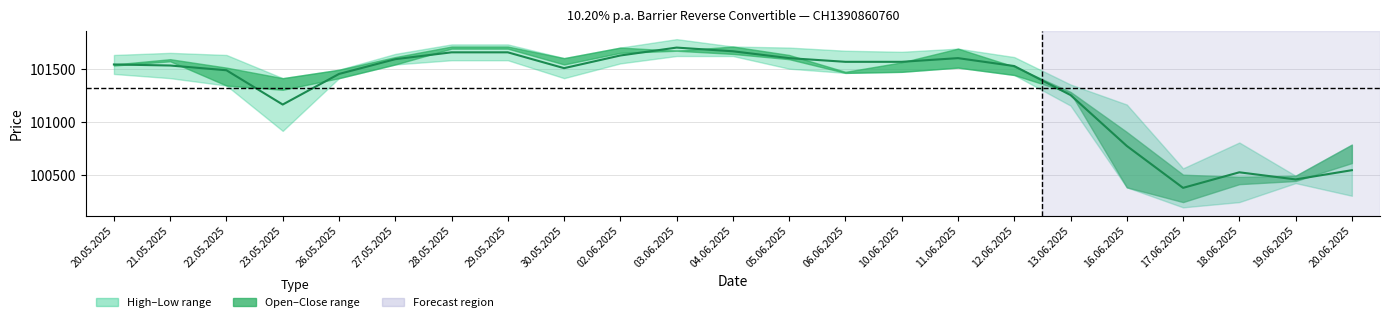

Reading right to left, list all the values displayed in this chart.

20.06.2025=100542.5	19.06.2025=100455.0	18.06.2025=100522.5	17.06.2025=100375.0	16.06.2025=100772.5	13.06.2025=101255.0	12.06.2025=101530.0	11.06.2025=101605.0	10.06.2025=101570.0	06.06.2025=101570.0	05.06.2025=101605.0	04.06.2025=101670.0	03.06.2025=101705.0	02.06.2025=101630.0	30.05.2025=101510.0	29.05.2025=101660.0	28.05.2025=101660.0	27.05.2025=101595.0	26.05.2025=101455.0	23.05.2025=101165.0	22.05.2025=101490.0	21.05.2025=101535.0	20.05.2025=101545.0